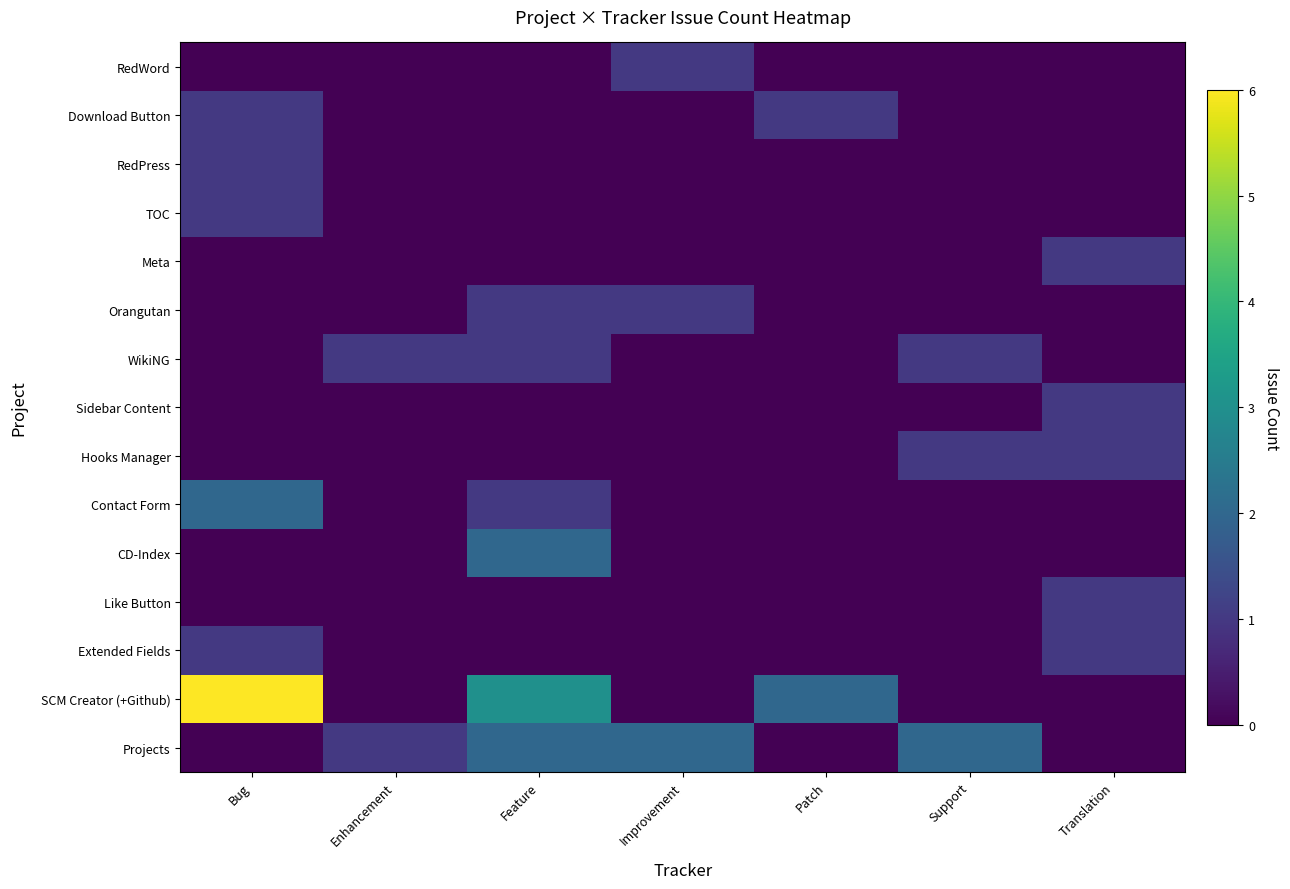

Reading left to right, extract all data points from this chart.

Projects: Bug=0	Enhancement=1	Feature=2	Improvement=2	Patch=0	Support=2	Translation=0
SCM Creator (+Github): Bug=6	Enhancement=0	Feature=3	Improvement=0	Patch=2	Support=0	Translation=0
Extended Fields: Bug=1	Enhancement=0	Feature=0	Improvement=0	Patch=0	Support=0	Translation=1
Like Button: Bug=0	Enhancement=0	Feature=0	Improvement=0	Patch=0	Support=0	Translation=1
CD-Index: Bug=0	Enhancement=0	Feature=2	Improvement=0	Patch=0	Support=0	Translation=0
Contact Form: Bug=2	Enhancement=0	Feature=1	Improvement=0	Patch=0	Support=0	Translation=0
Hooks Manager: Bug=0	Enhancement=0	Feature=0	Improvement=0	Patch=0	Support=1	Translation=1
Sidebar Content: Bug=0	Enhancement=0	Feature=0	Improvement=0	Patch=0	Support=0	Translation=1
WikiNG: Bug=0	Enhancement=1	Feature=1	Improvement=0	Patch=0	Support=1	Translation=0
Orangutan: Bug=0	Enhancement=0	Feature=1	Improvement=1	Patch=0	Support=0	Translation=0
Meta: Bug=0	Enhancement=0	Feature=0	Improvement=0	Patch=0	Support=0	Translation=1
TOC: Bug=1	Enhancement=0	Feature=0	Improvement=0	Patch=0	Support=0	Translation=0
RedPress: Bug=1	Enhancement=0	Feature=0	Improvement=0	Patch=0	Support=0	Translation=0
Download Button: Bug=1	Enhancement=0	Feature=0	Improvement=0	Patch=1	Support=0	Translation=0
RedWord: Bug=0	Enhancement=0	Feature=0	Improvement=1	Patch=0	Support=0	Translation=0